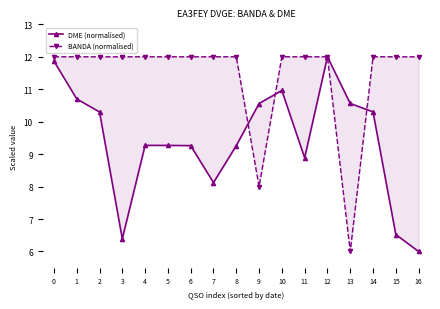

What is the value of the BANDA (normalised) point at the 14th from the left?

6.0